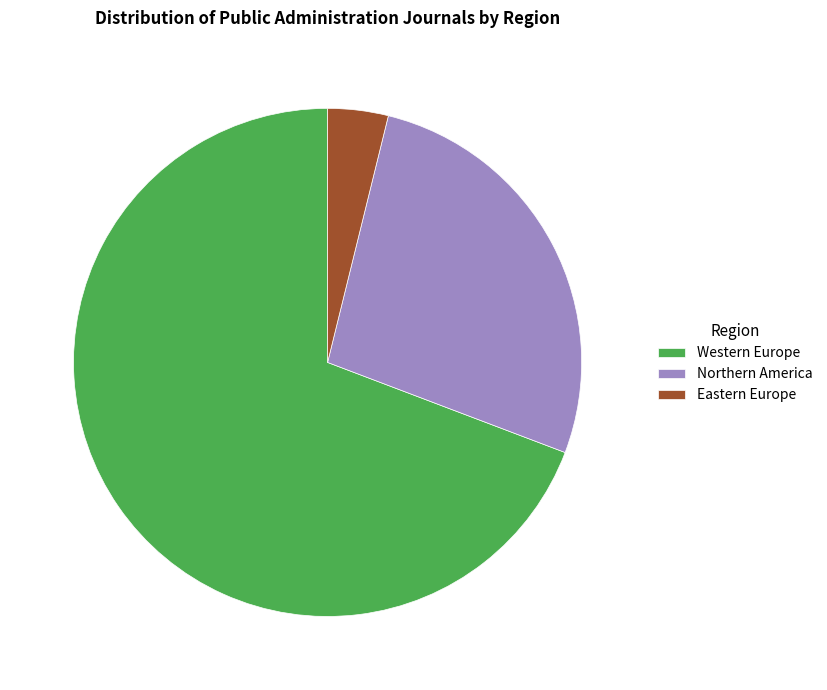

Count the number of slices in the pie.

3